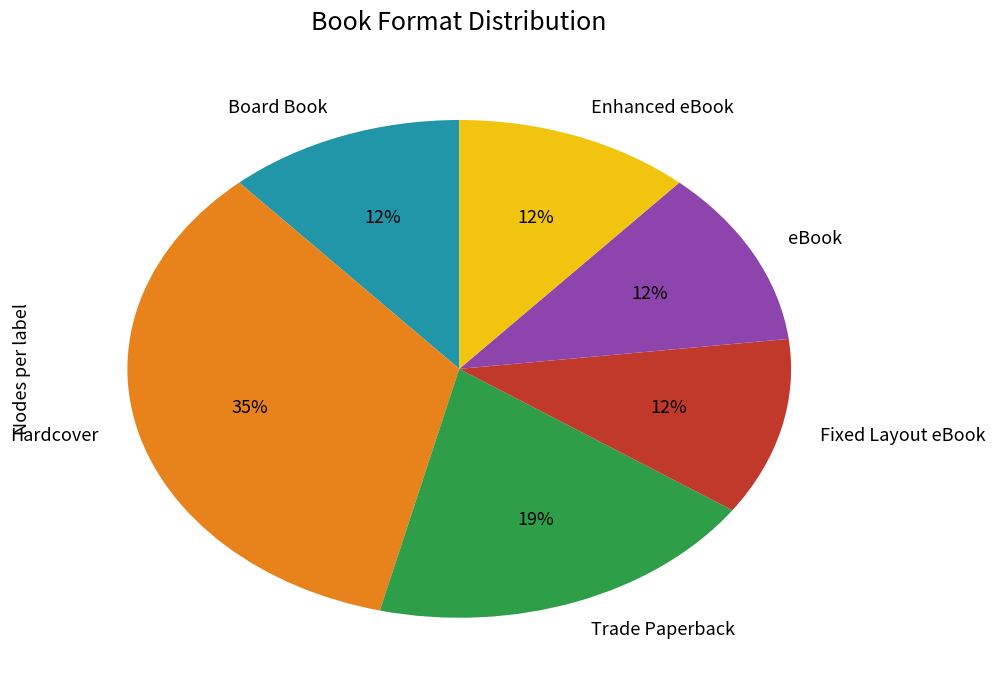

Which slice is the largest?

Hardcover